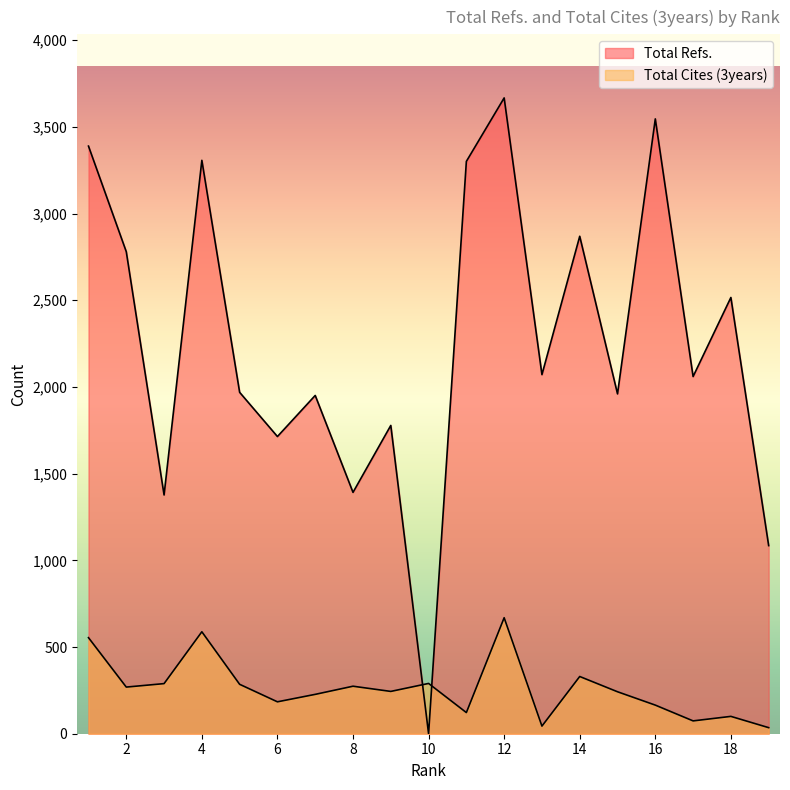

How many interior local peaks does the Total Cites (3years) series have?

6